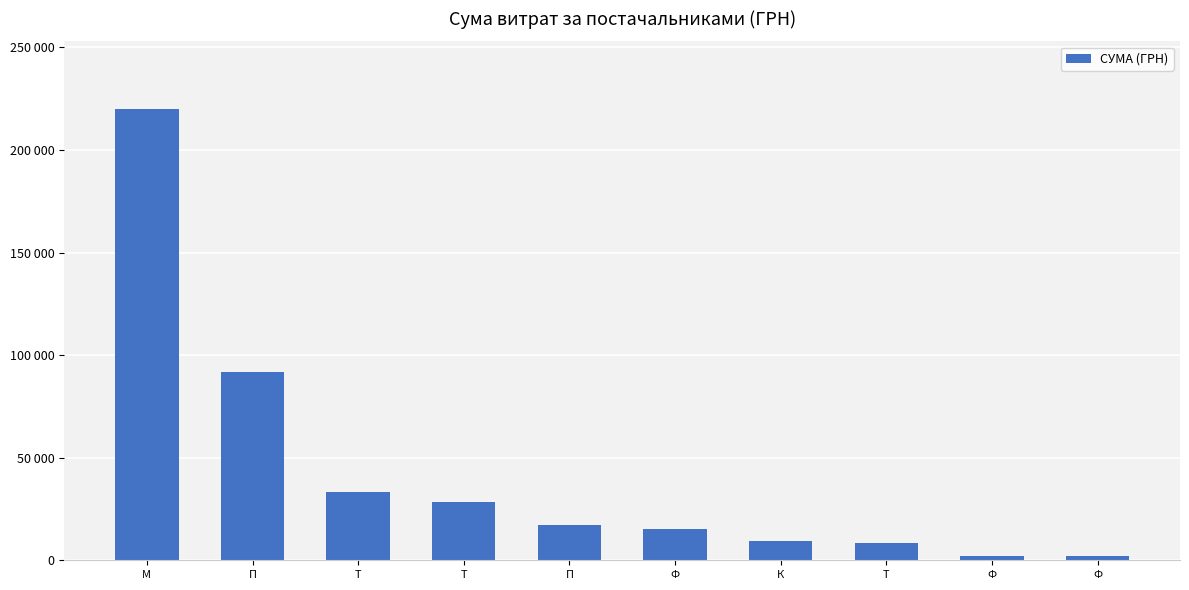

Does the chart contain any negative values?

No